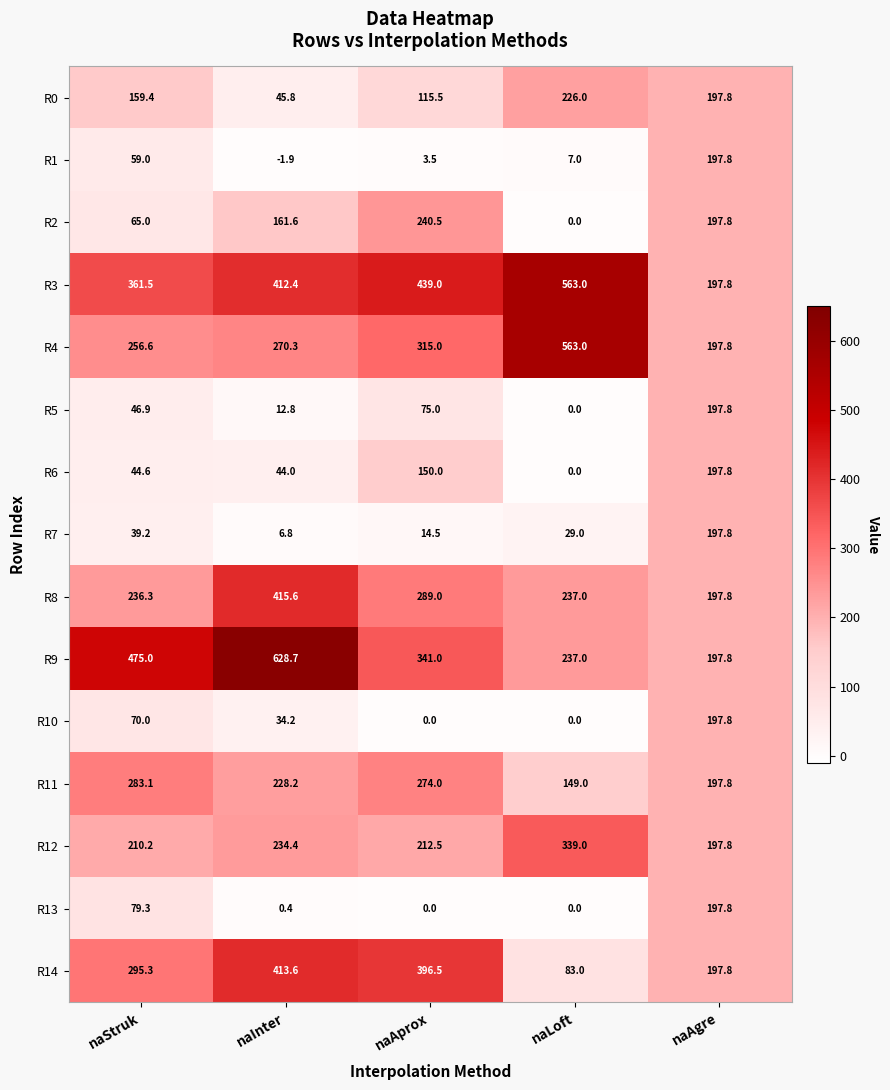

What is the minimum value for R0?

45.8